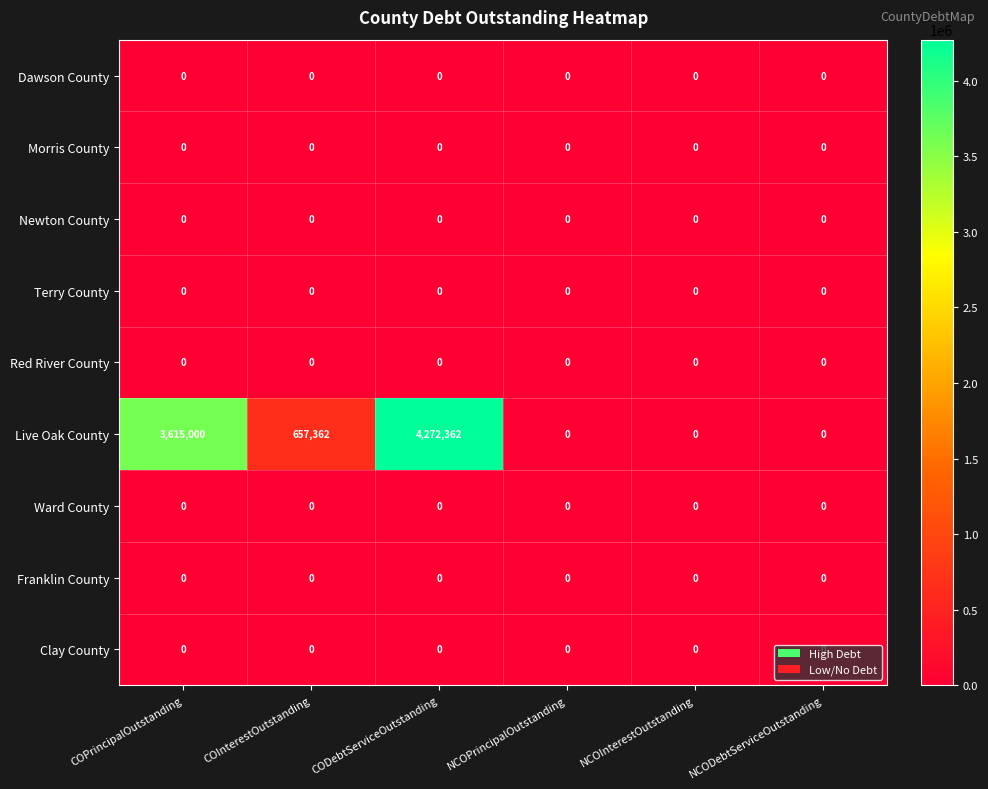

What is the highest value of the Live Oak County series?

4272362